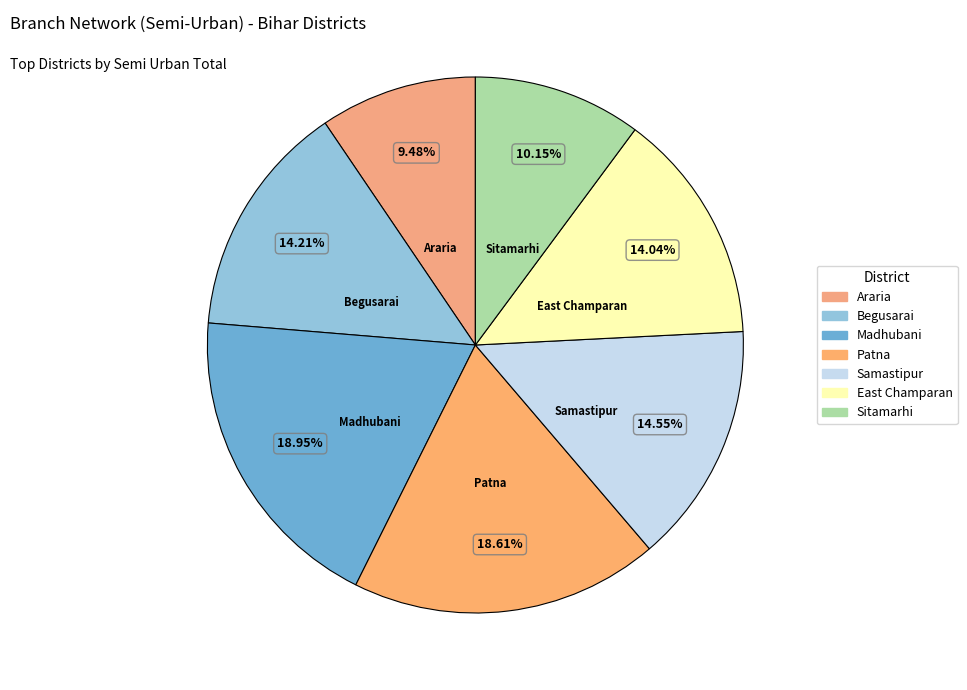

To the nearest percent, what is the difference between the largest and smallest slice percentages?

9%